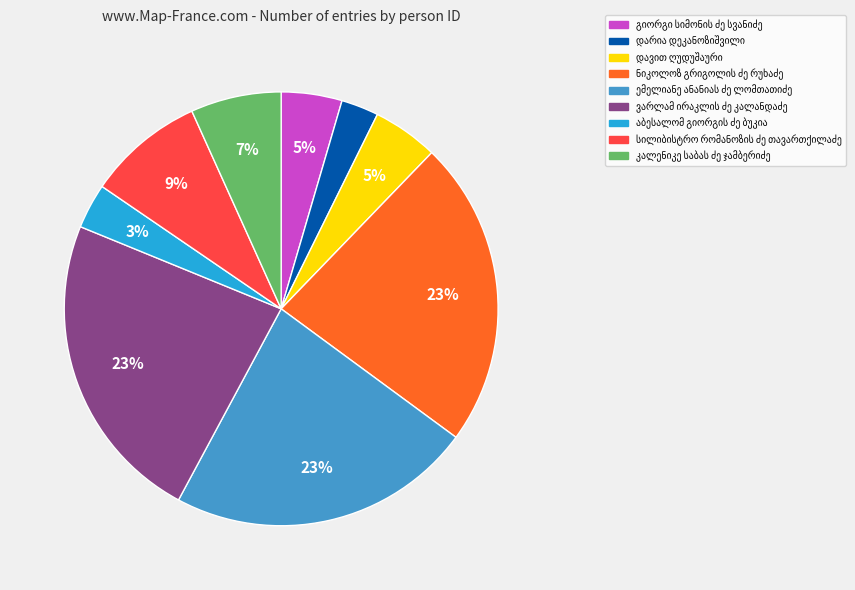

To the nearest percent, what is the average slice percentage?

11%